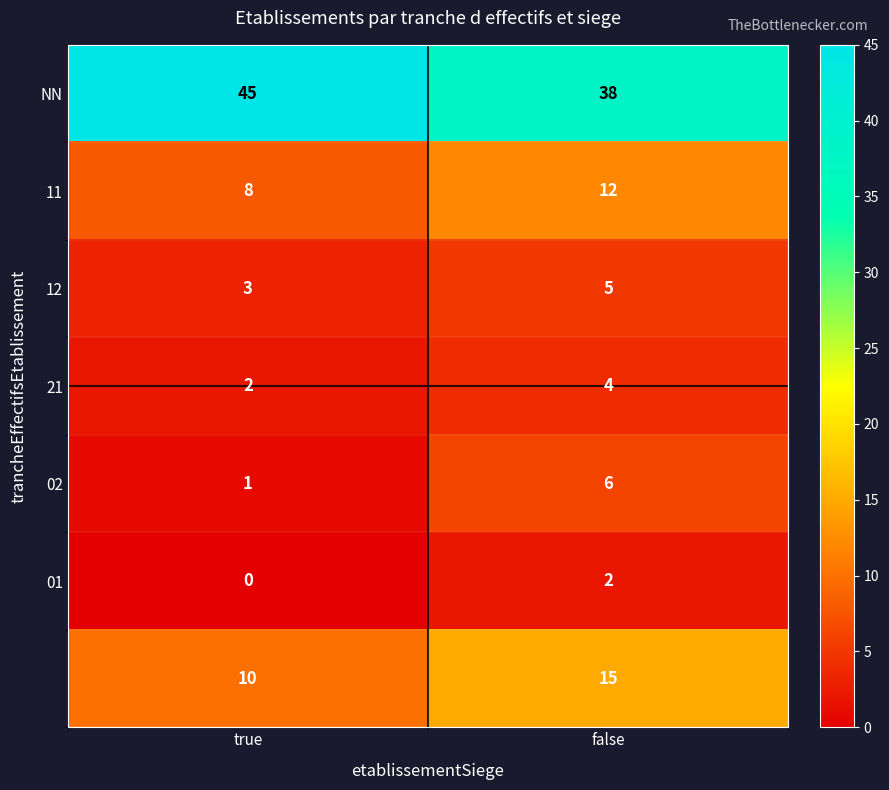

What is the difference between the highest and lowest values at false?

36